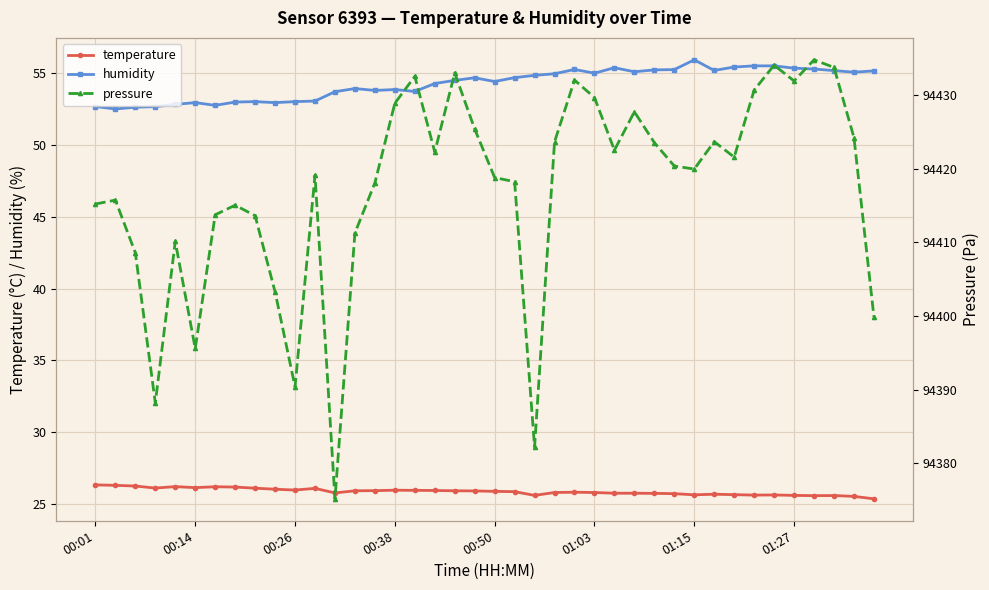

The value of humidity at 37 is 91.1. True or false?

False